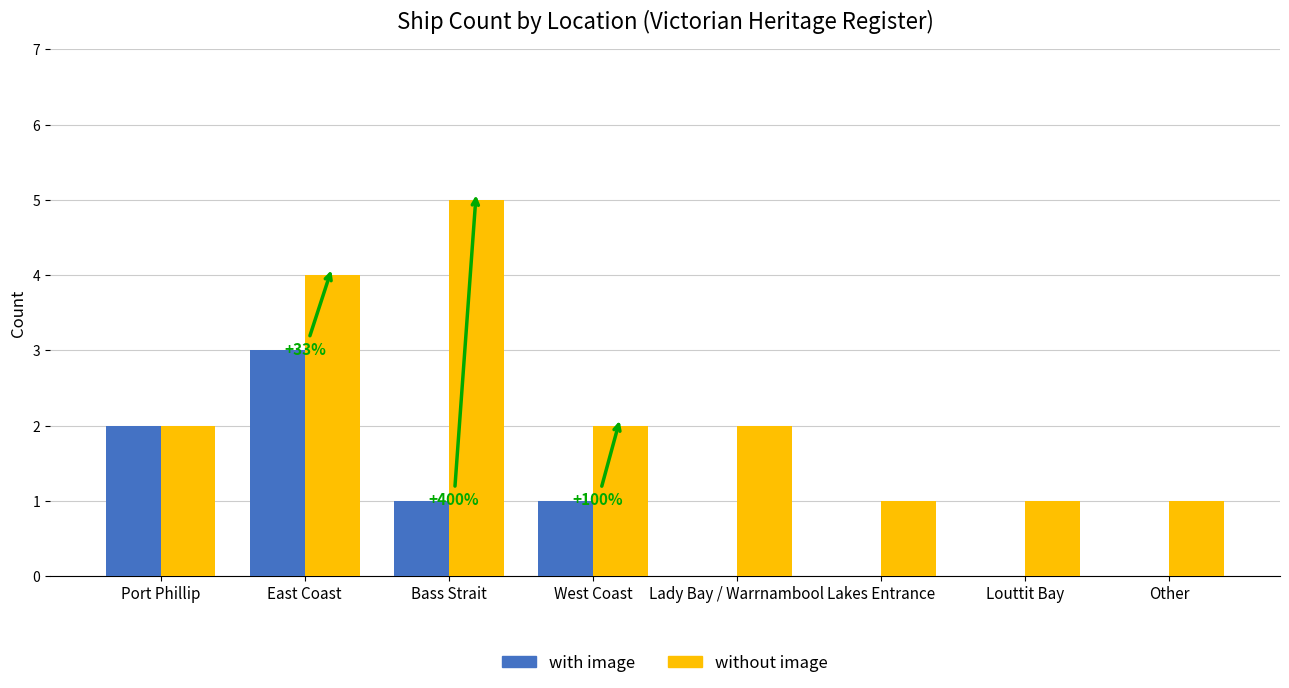

What is the average value of the without image series?

2